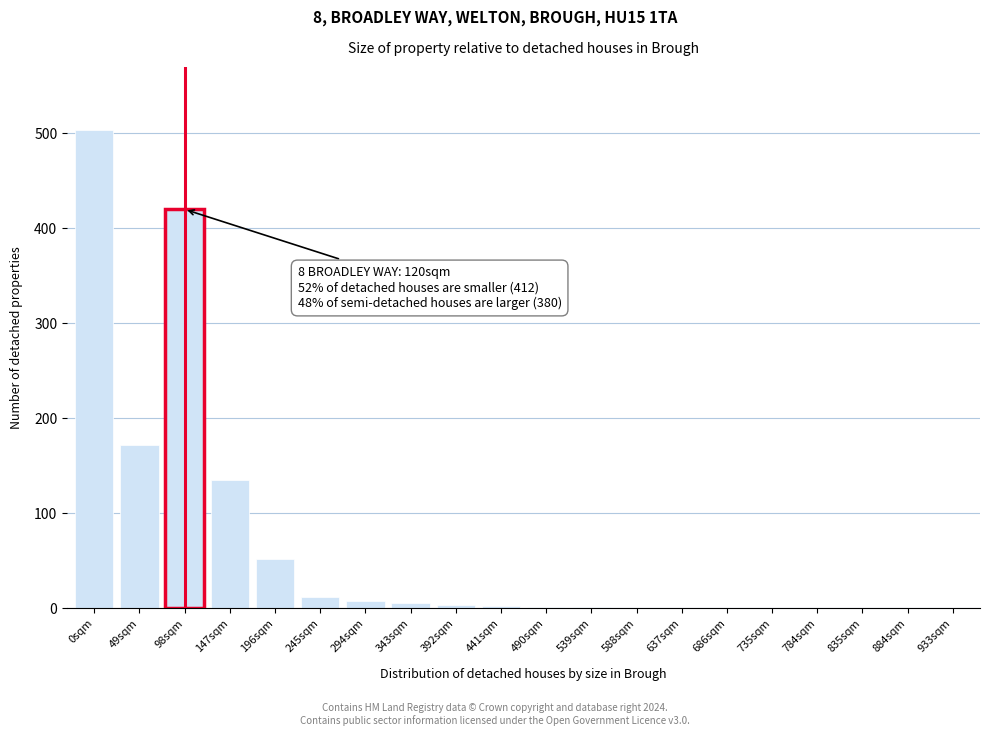

What is the change in value from 98sqm to 735sqm?

-420